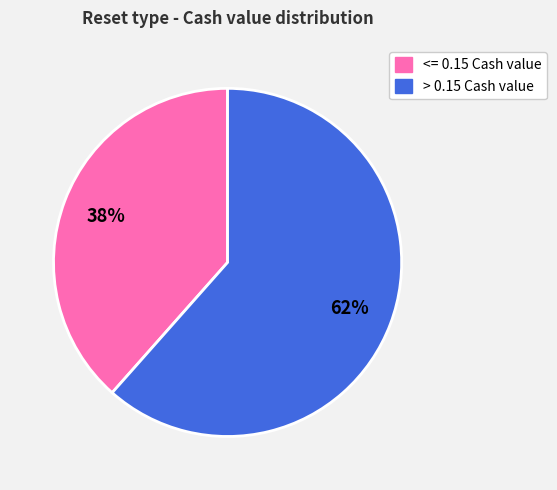

How many segments does this pie chart have?

2